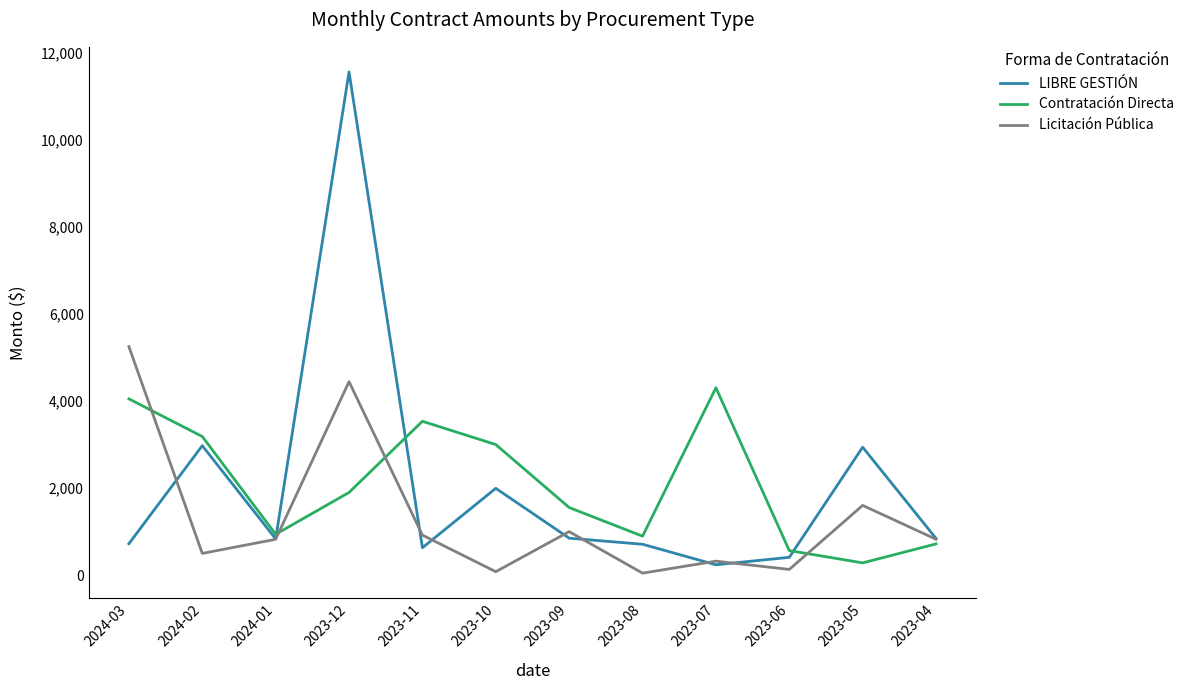

What is the sum of all Licitación Pública values?

15947.8